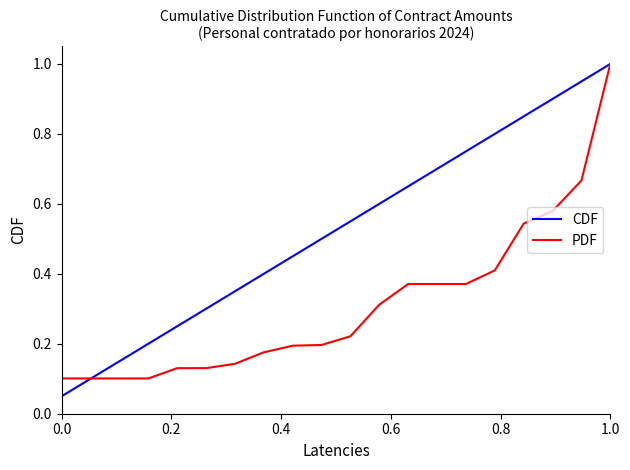

What is the highest value of the CDF series?

1.0